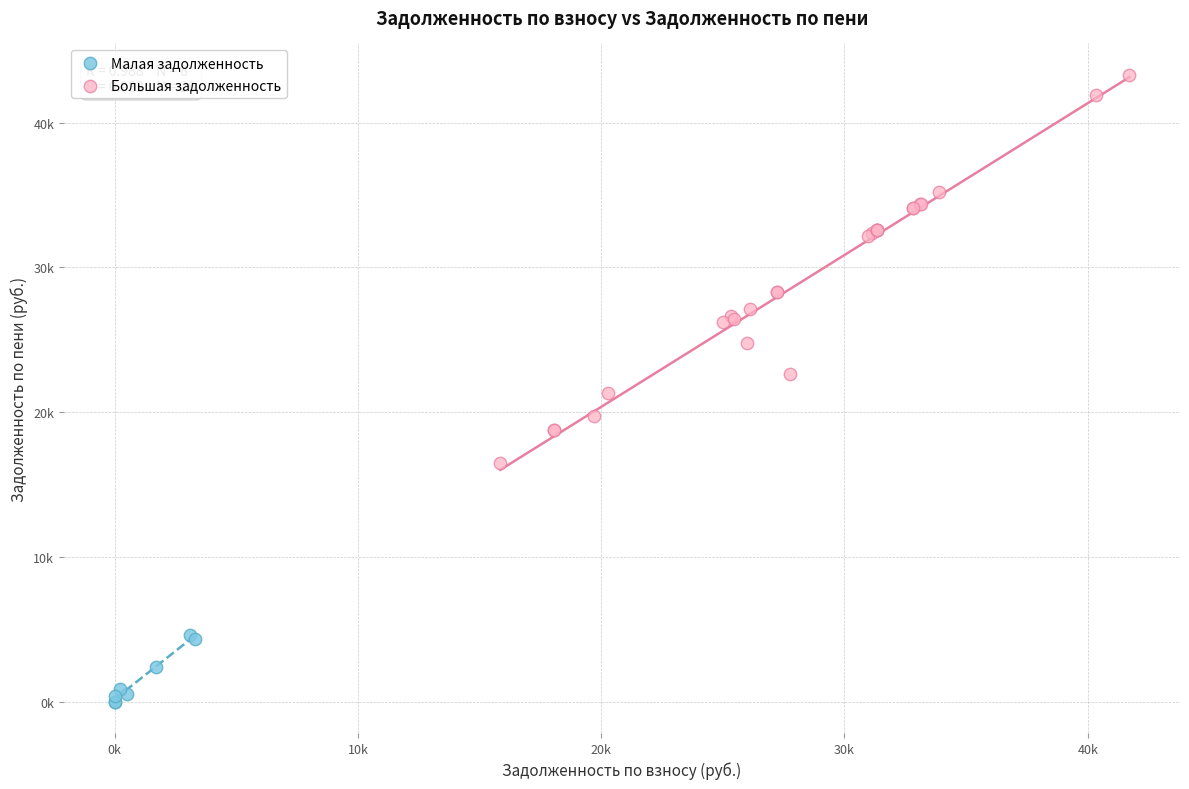

What are all the series names shown in the legend?

Малая задолженность, Большая задолженность